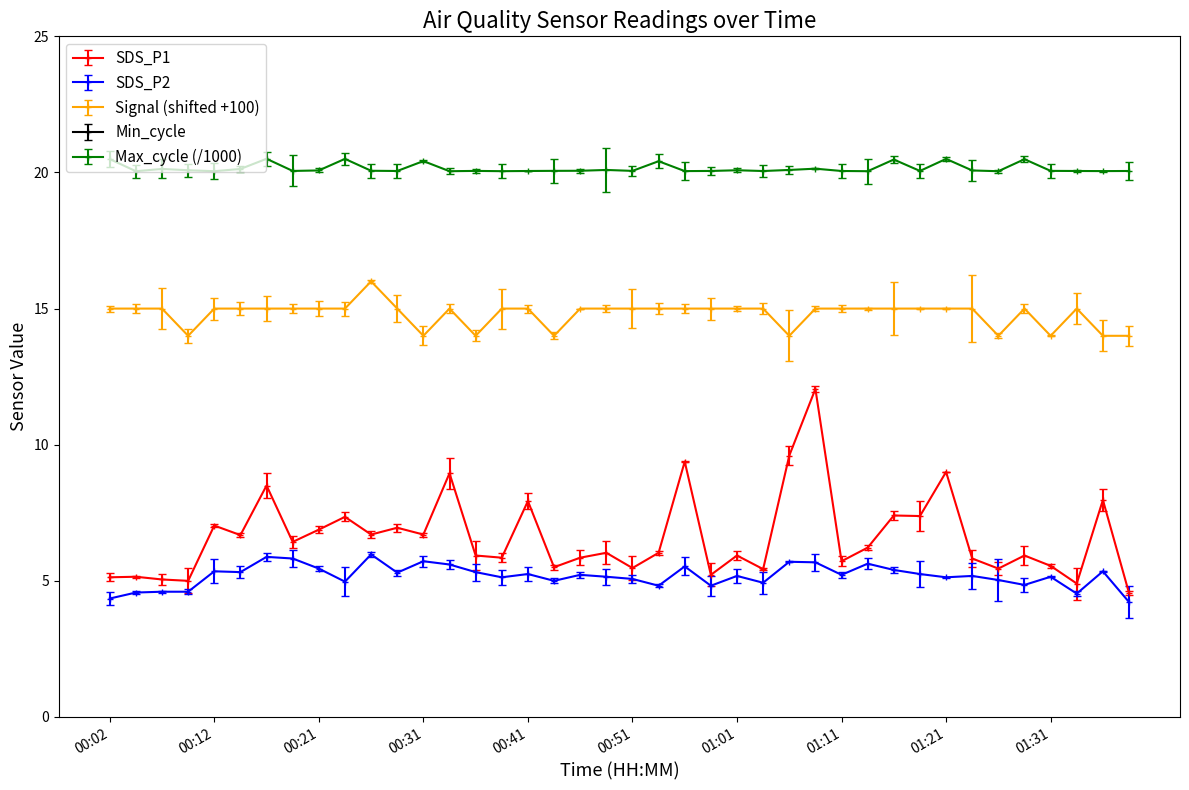

Reading left to right, transcribe all the data shown in this chart.

SDS_P1: 00:02=5.1	00:04=5.2	00:07=5.0	00:09=5.0	00:12=7.0	00:14=6.7	00:17=8.5	00:19=6.4	00:21=6.9	00:24=7.3	00:26=6.7	00:29=7.0	00:31=6.7	00:34=8.9	00:36=5.9	00:39=5.8	00:41=7.9	00:44=5.5	00:46=5.8	00:49=6.0	00:51=5.5	00:54=6.0	00:56=9.4	00:59=5.2	01:01=5.9	01:04=5.4	01:06=9.6	01:09=12.1	01:11=5.7	01:14=6.2	01:16=7.4	01:19=7.4	01:21=9.0	01:24=5.8	01:26=5.5	01:29=5.9	01:31=5.5	01:34=4.9	01:36=8.0	01:39=4.5
SDS_P2: 00:02=4.3	00:04=4.6	00:07=4.6	00:09=4.6	00:12=5.3	00:14=5.3	00:17=5.9	00:19=5.8	00:21=5.5	00:24=5.0	00:26=6.0	00:29=5.3	00:31=5.7	00:34=5.6	00:36=5.3	00:39=5.1	00:41=5.2	00:44=5.0	00:46=5.2	00:49=5.2	00:51=5.1	00:54=4.8	00:56=5.5	00:59=4.8	01:01=5.2	01:04=4.9	01:06=5.7	01:09=5.7	01:11=5.2	01:14=5.6	01:16=5.4	01:19=5.2	01:21=5.1	01:24=5.2	01:26=5.0	01:29=4.8	01:31=5.2	01:34=4.5	01:36=5.3	01:39=4.2
Signal: 00:02=15.0	00:04=15.0	00:07=15.0	00:09=14.0	00:12=15.0	00:14=15.0	00:17=15.0	00:19=15.0	00:21=15.0	00:24=15.0	00:26=16.0	00:29=15.0	00:31=14.0	00:34=15.0	00:36=14.0	00:39=15.0	00:41=15.0	00:44=14.0	00:46=15.0	00:49=15.0	00:51=15.0	00:54=15.0	00:56=15.0	00:59=15.0	01:01=15.0	01:04=15.0	01:06=14.0	01:09=15.0	01:11=15.0	01:14=15.0	01:16=15.0	01:19=15.0	01:21=15.0	01:24=15.0	01:26=14.0	01:29=15.0	01:31=14.0	01:34=15.0	01:36=14.0	01:39=14.0
Max_cycle: 00:02=20.5	00:04=20.0	00:07=20.1	00:09=20.1	00:12=20.0	00:14=20.1	00:17=20.5	00:19=20.1	00:21=20.1	00:24=20.5	00:26=20.1	00:29=20.1	00:31=20.4	00:34=20.0	00:36=20.1	00:39=20.0	00:41=20.1	00:44=20.1	00:46=20.1	00:49=20.1	00:51=20.1	00:54=20.4	00:56=20.1	00:59=20.1	01:01=20.1	01:04=20.1	01:06=20.1	01:09=20.1	01:11=20.1	01:14=20.0	01:16=20.5	01:19=20.1	01:21=20.5	01:24=20.1	01:26=20.0	01:29=20.5	01:31=20.1	01:34=20.1	01:36=20.1	01:39=20.1